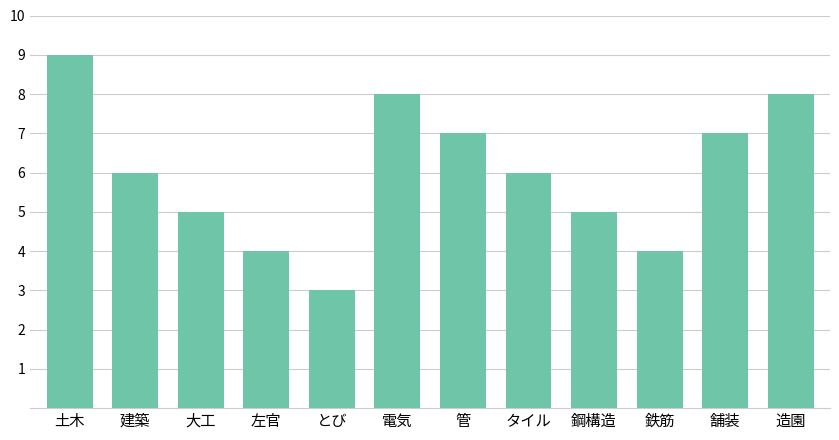

What is the value of the 7th bar from the left?

7